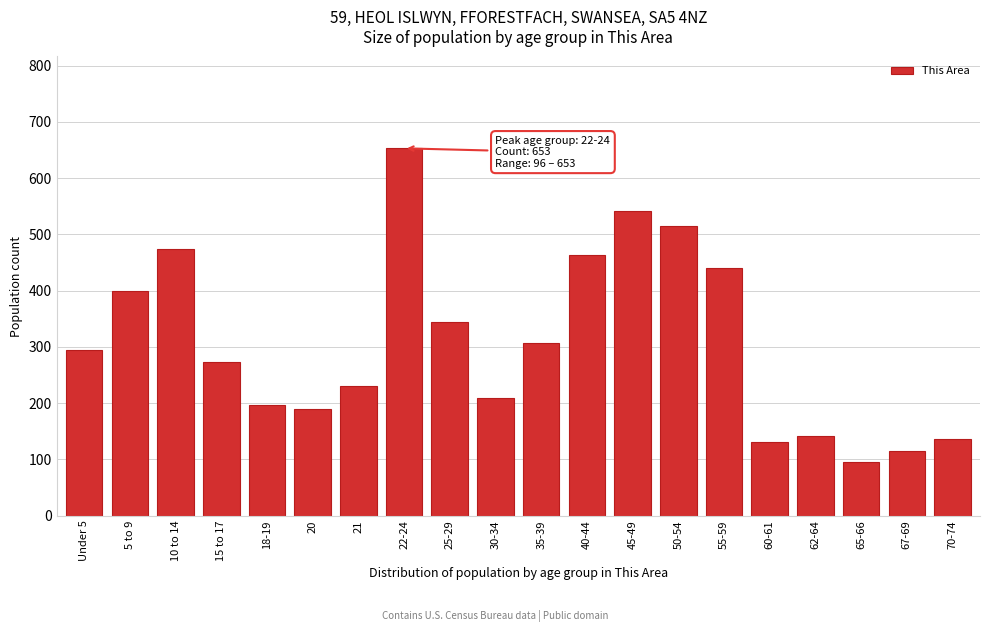

Reading left to right, transcribe all the data shown in this chart.

Under 5=295	5 to 9=400	10 to 14=474	15 to 17=274	18-19=196	20=189	21=230	22-24=653	25-29=345	30-34=210	35-39=307	40-44=464	45-49=542	50-54=515	55-59=440	60-61=131	62-64=142	65-66=96	67-69=115	70-74=137